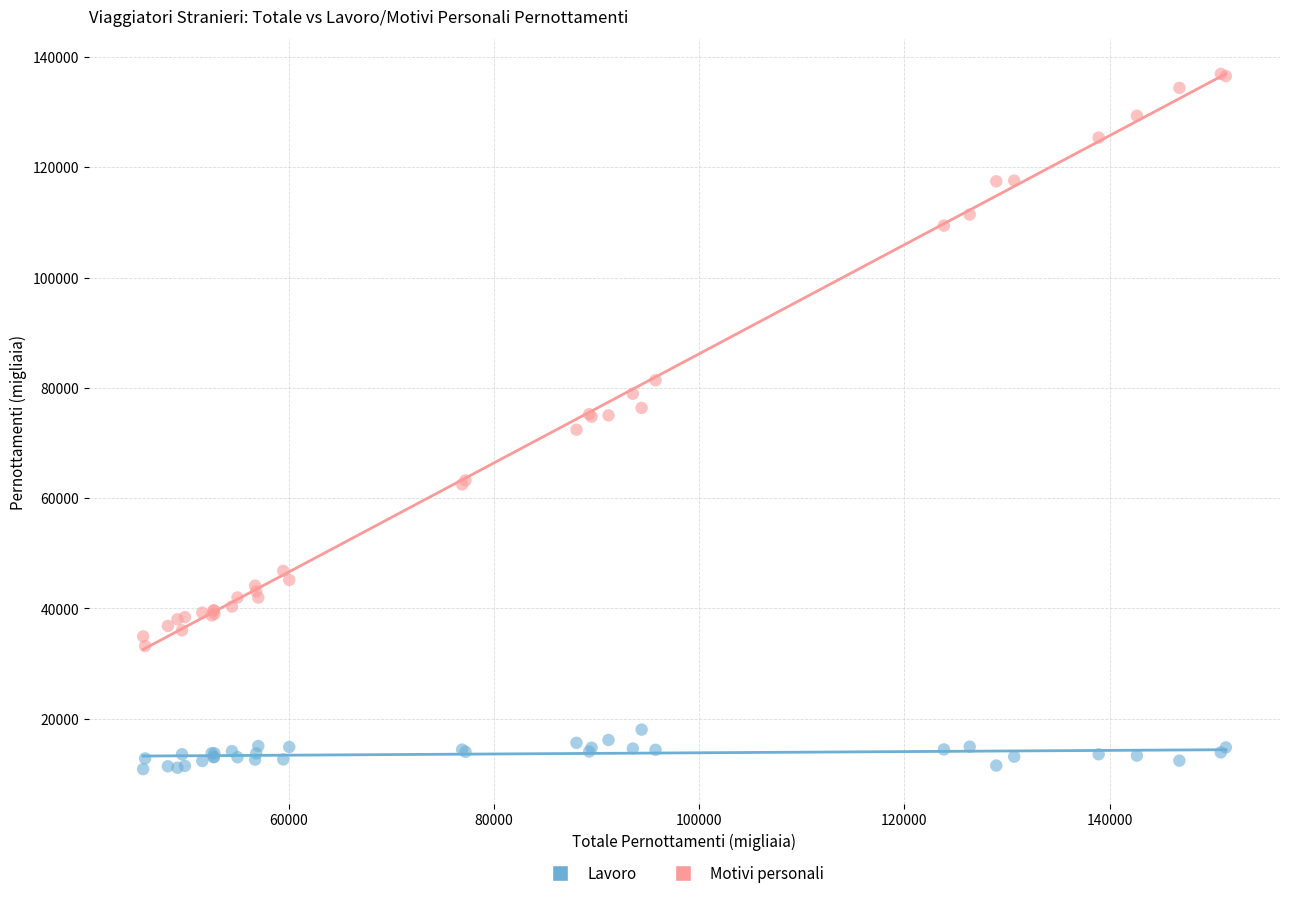

What are all the series names shown in the legend?

Lavoro, Motivi personali